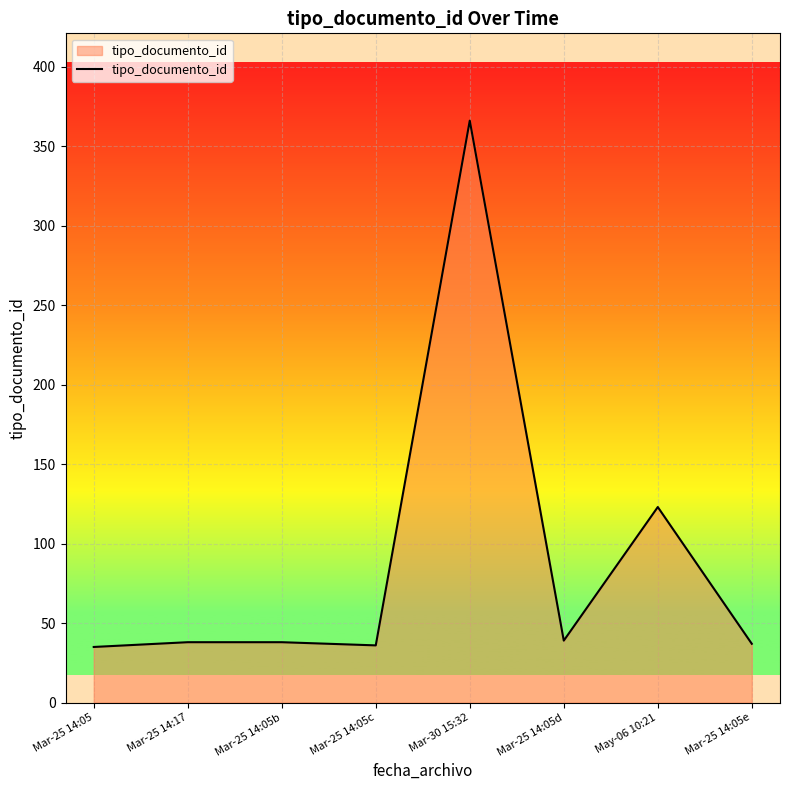

Where is the data nearest to the value 200?

May-06 10:21